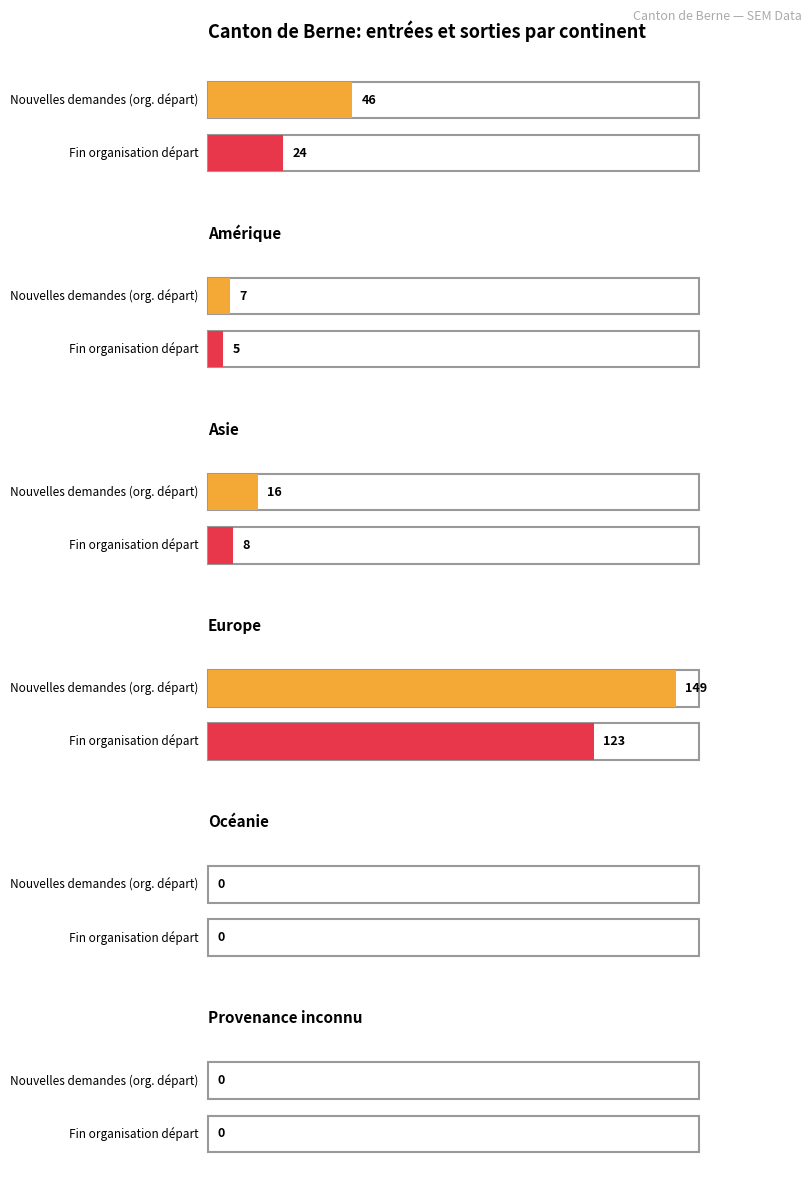

What is the greatest value displayed?

149